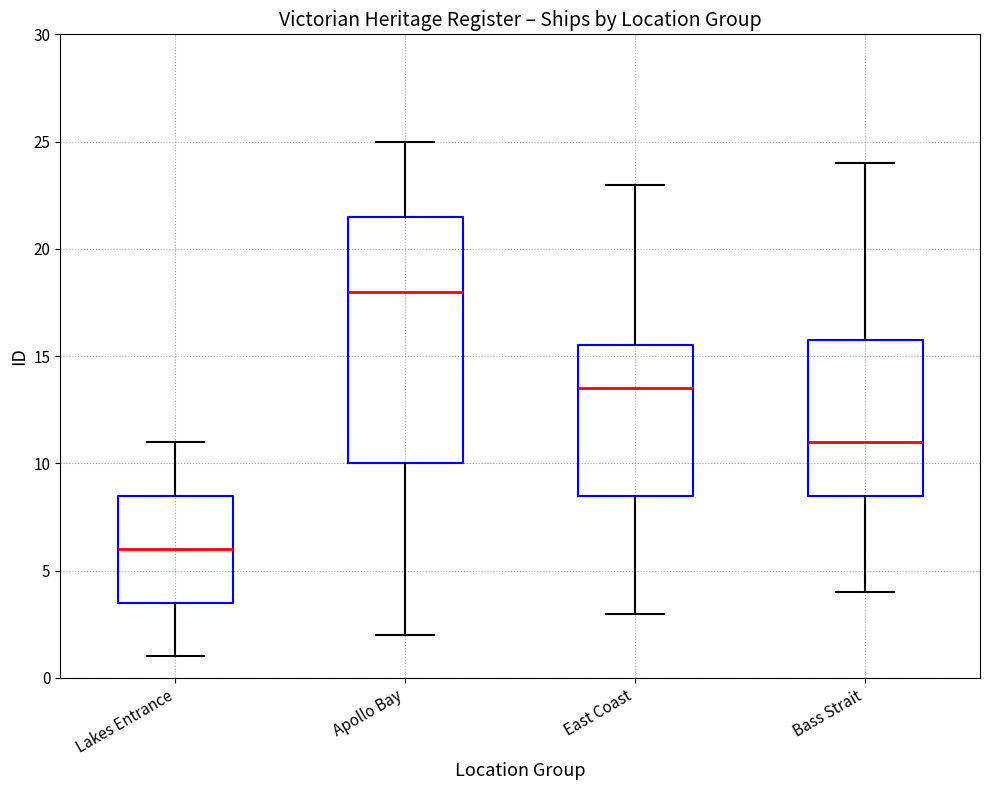

Where is the upper edge of the box for Apollo Bay on the y-axis? The values are not printed on the chart, so give them approximately, as read against the axis.

21.5